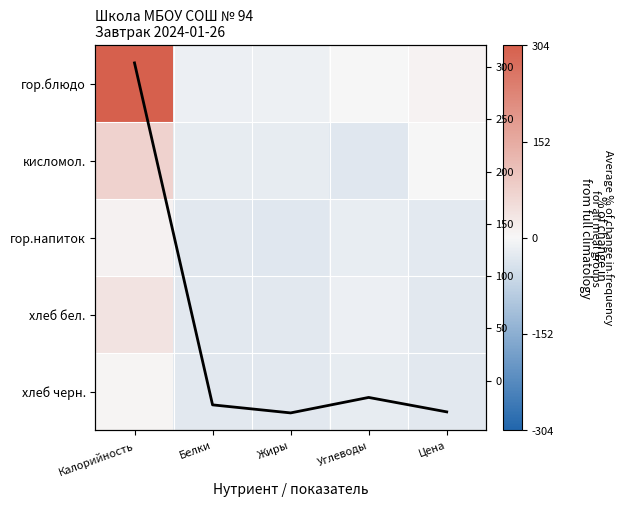

Which series has the widest spread of values?

Диагональ тренда